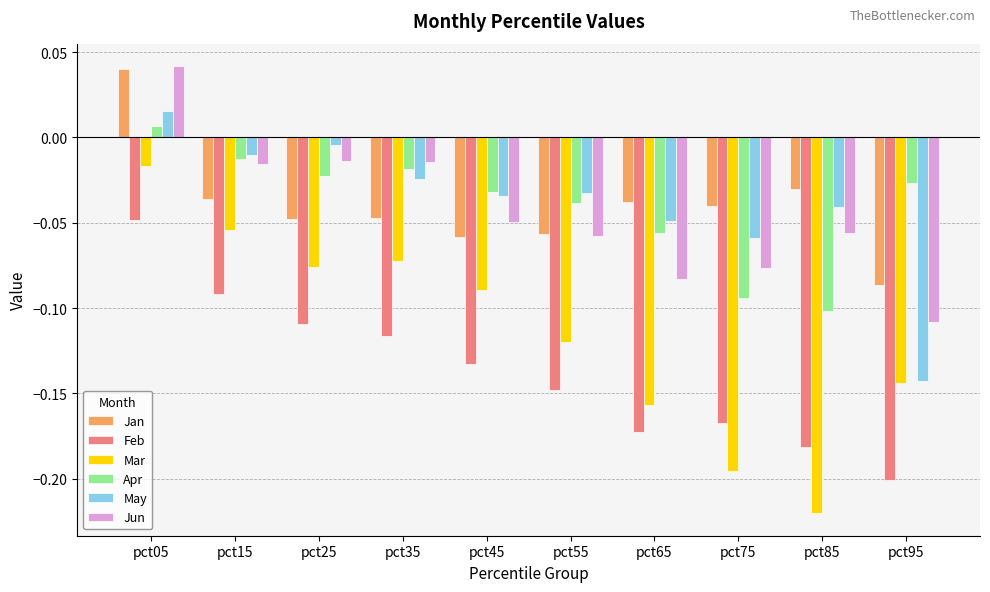

What is the spread (max minus min) of values at pct15?

0.1